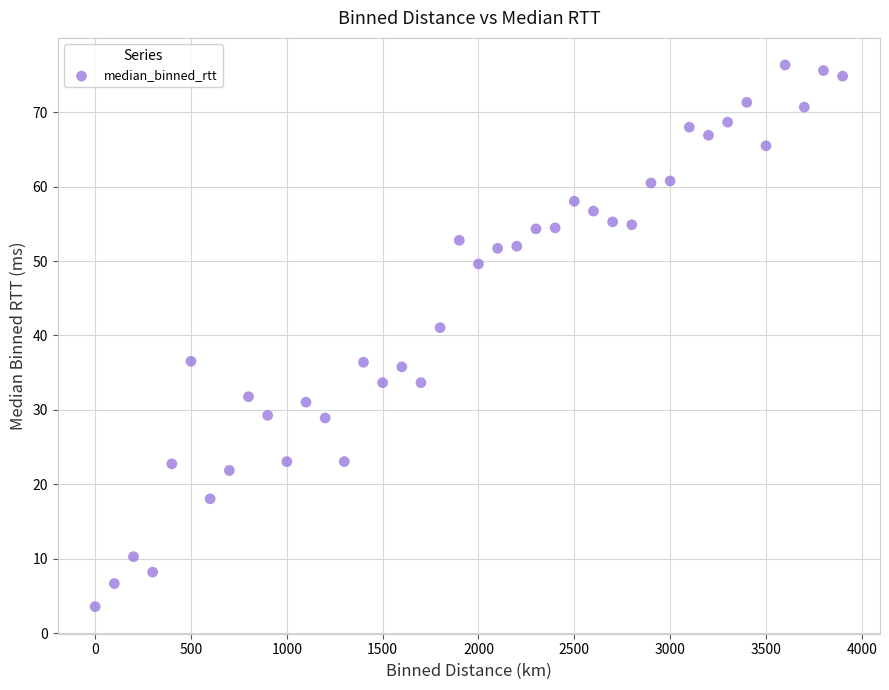

What is the range of X values (max minus min)?

3900.0